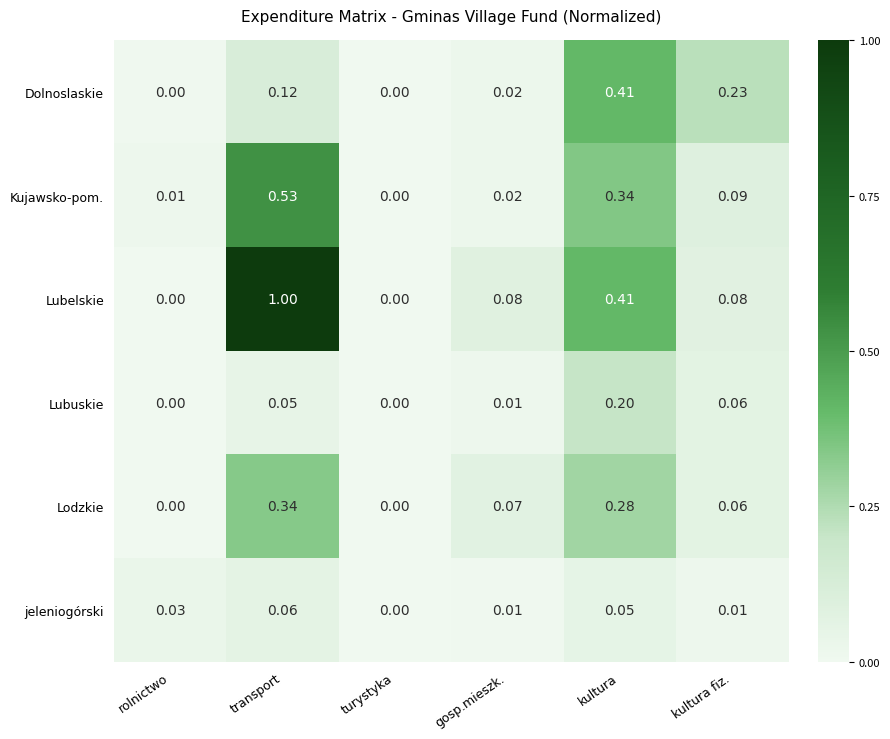

Which series has the widest spread of values?

Lubelskie